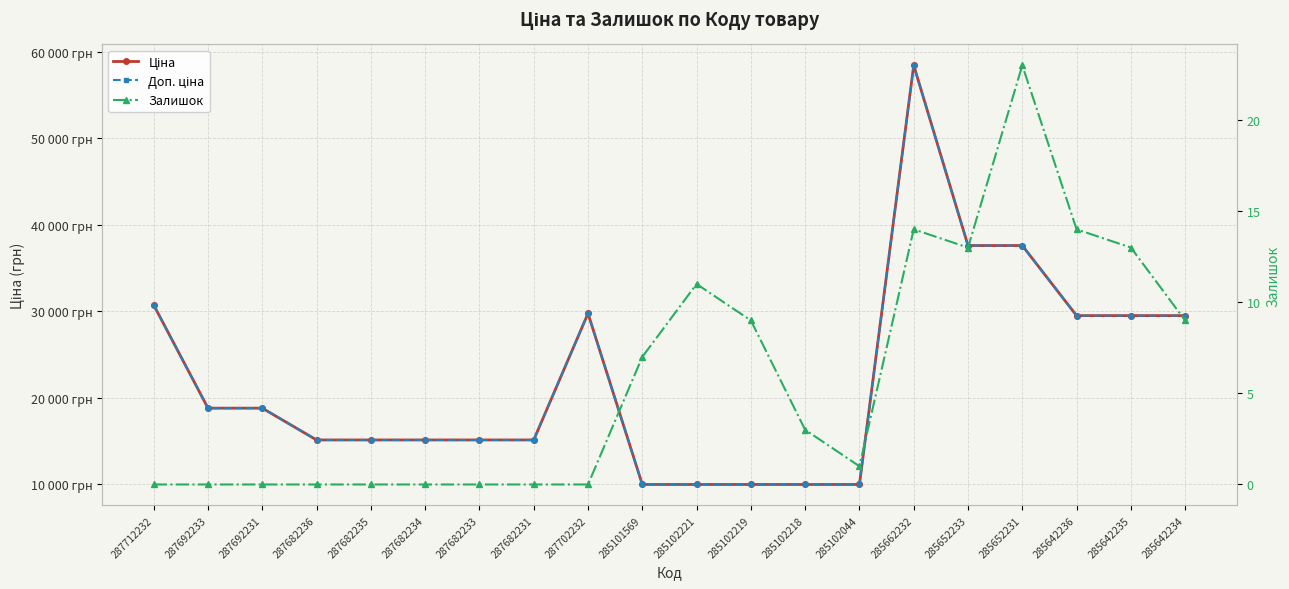

What is the highest value of the Залишок series?

23.0